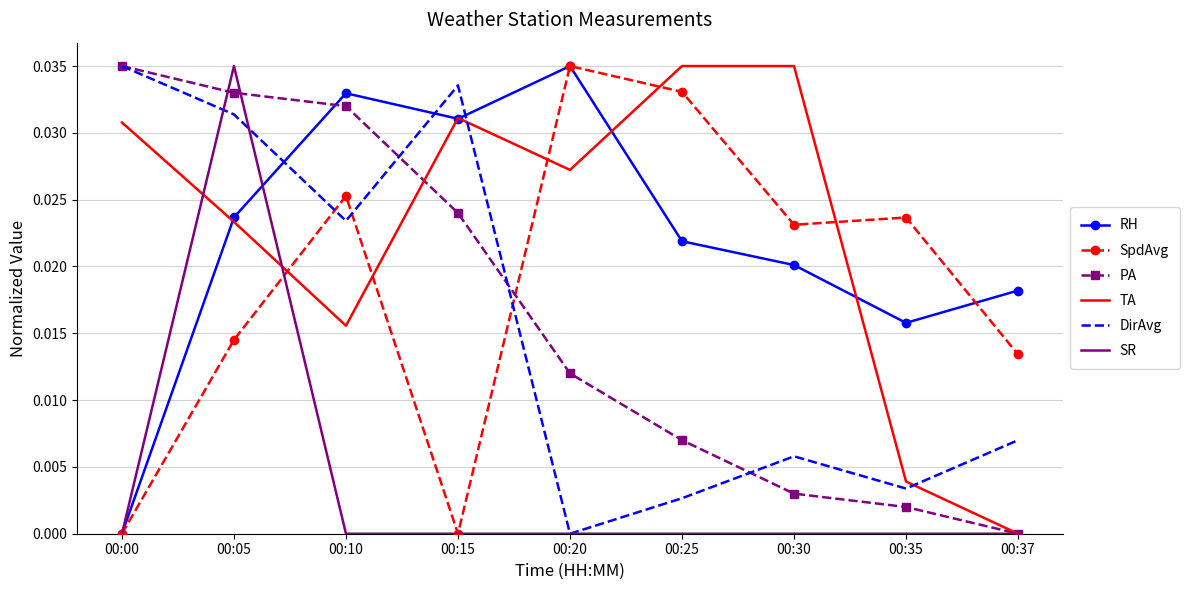

Which category has the lowest value in the PA series?

00:37